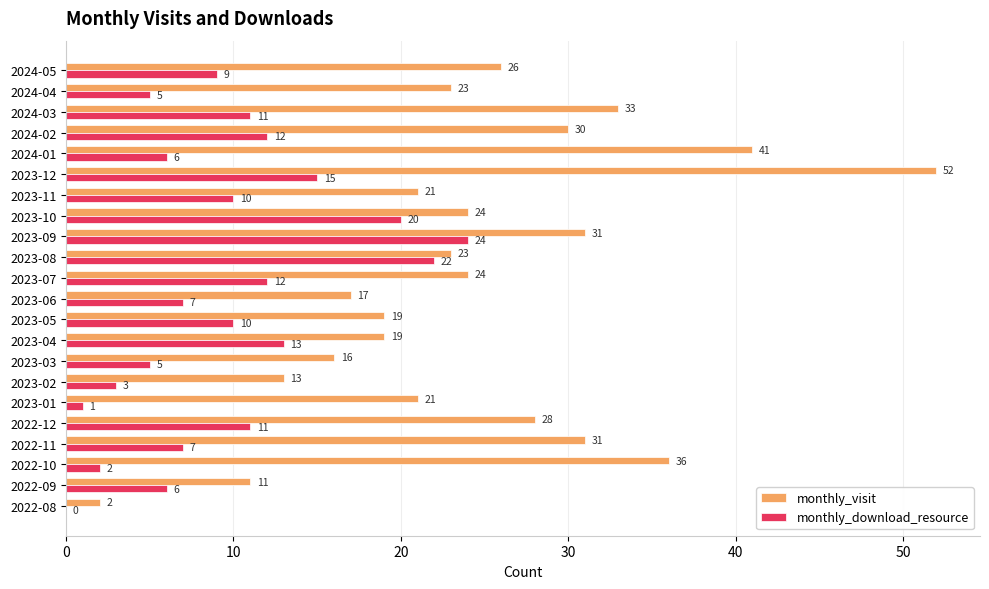

Which series changed the most between 2023-12 and 2024-04?

monthly_visit